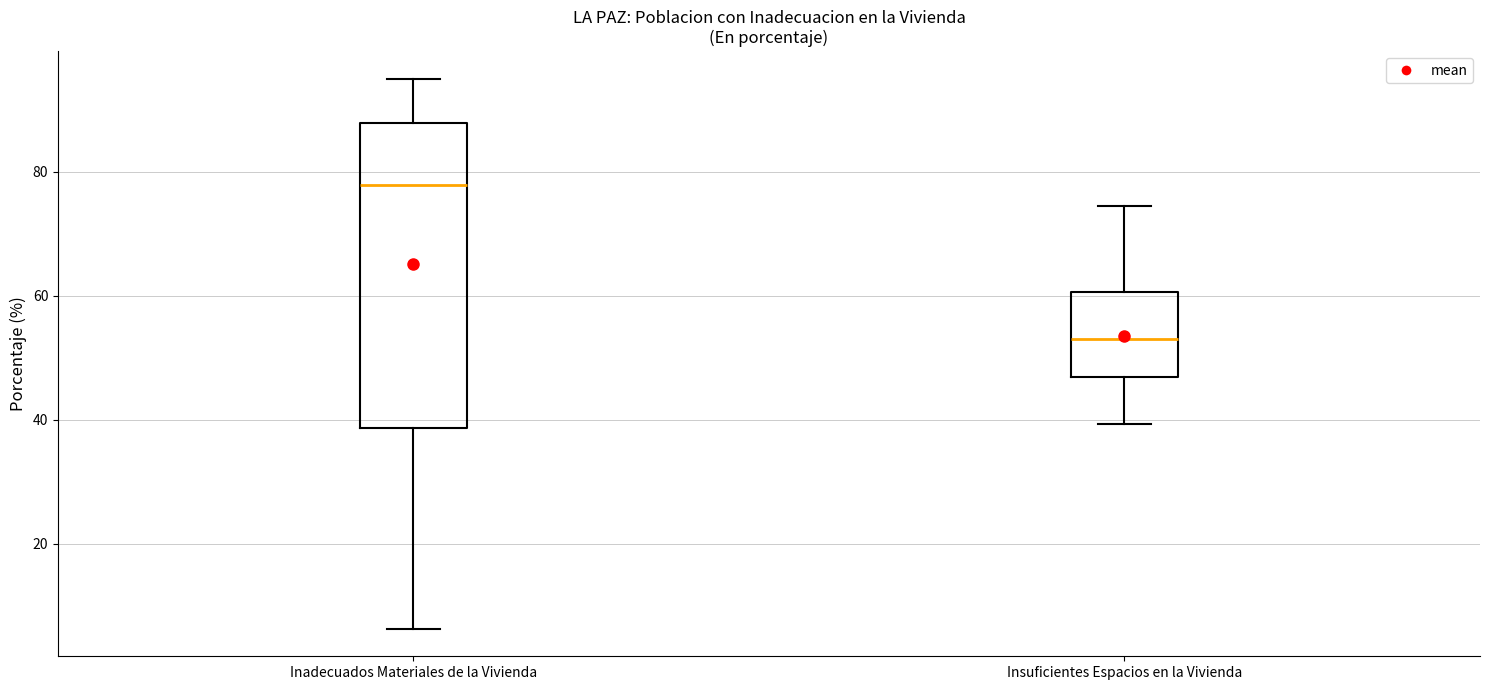

Where is the upper edge of the box for Inadecuados Materiales de la Vivienda on the y-axis? The values are not printed on the chart, so give them approximately, as read against the axis.

88